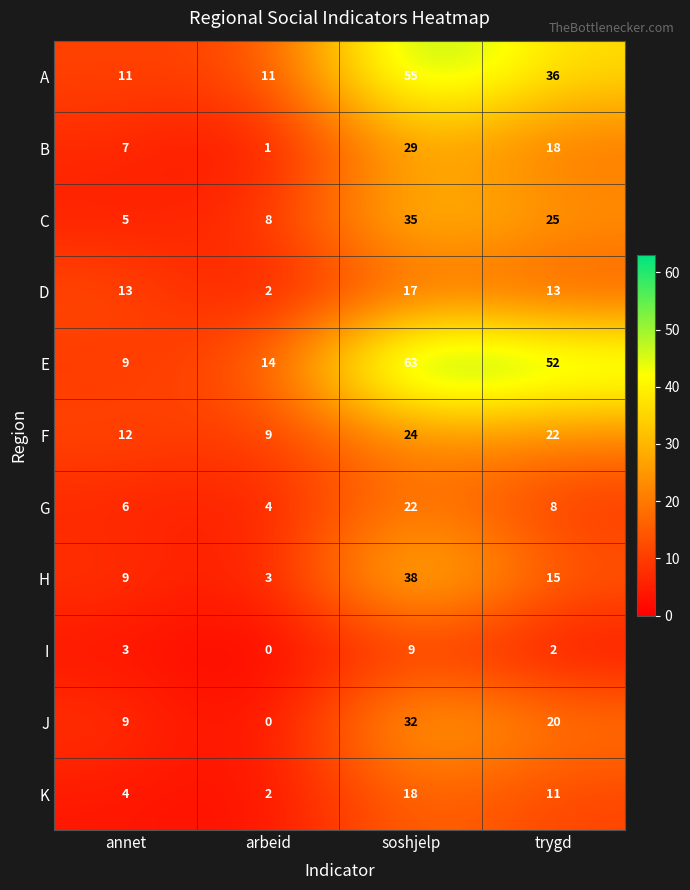

Which series changed the most between annet and soshjelp?

E